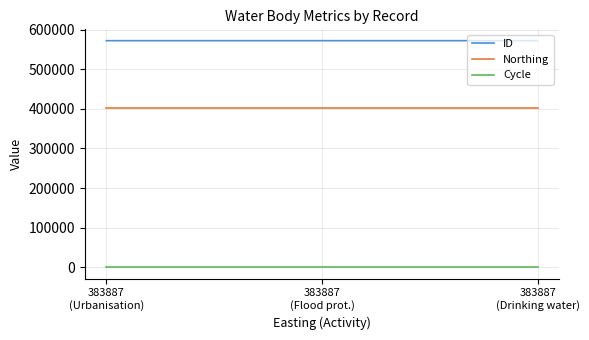

What is the maximum value shown in the chart?

571958